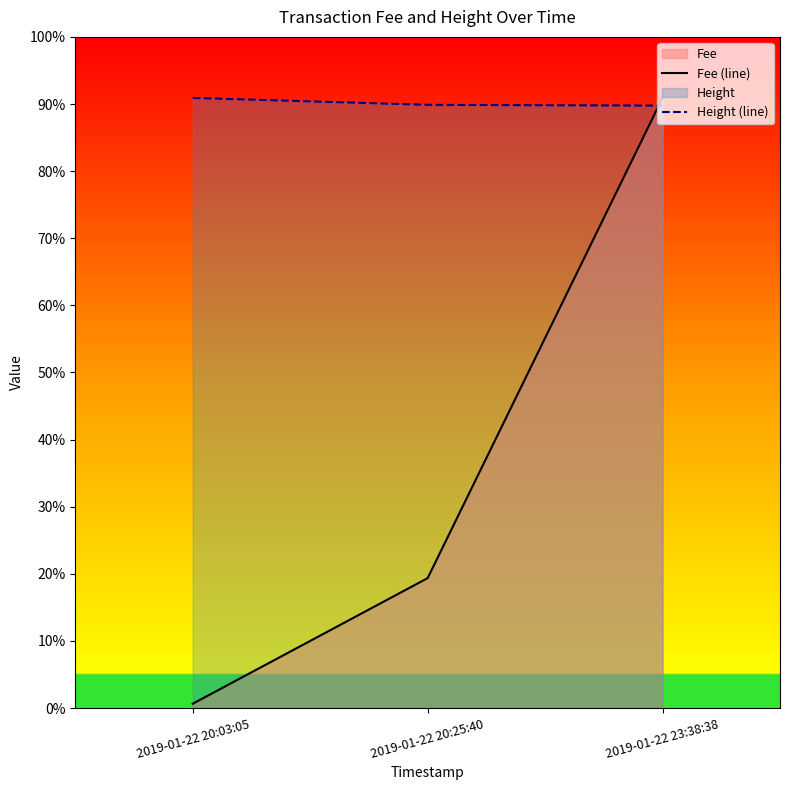

How many data points in Height (line) are above 4457?

1